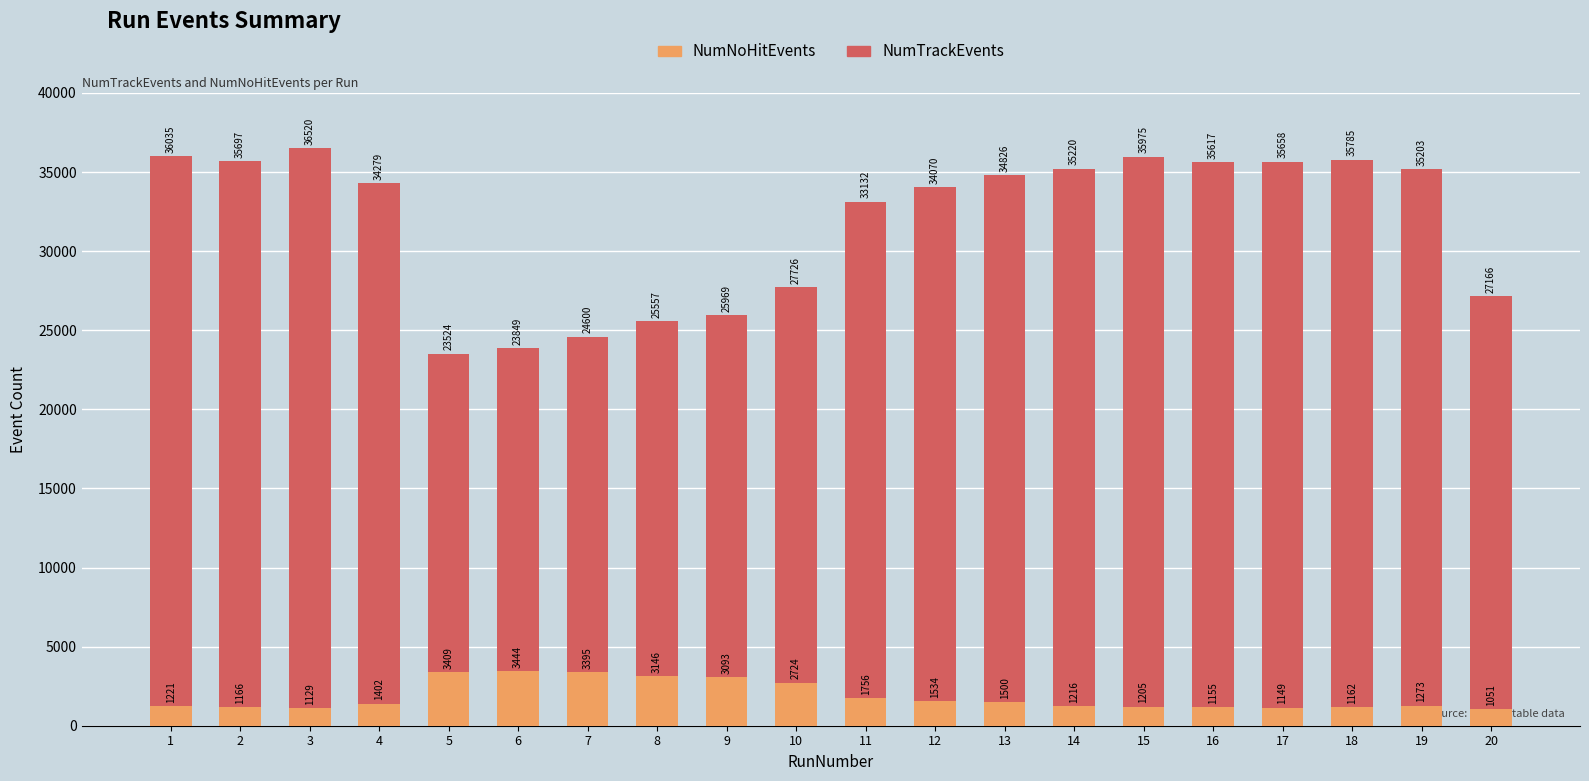

What is the maximum value shown in the chart?

36520